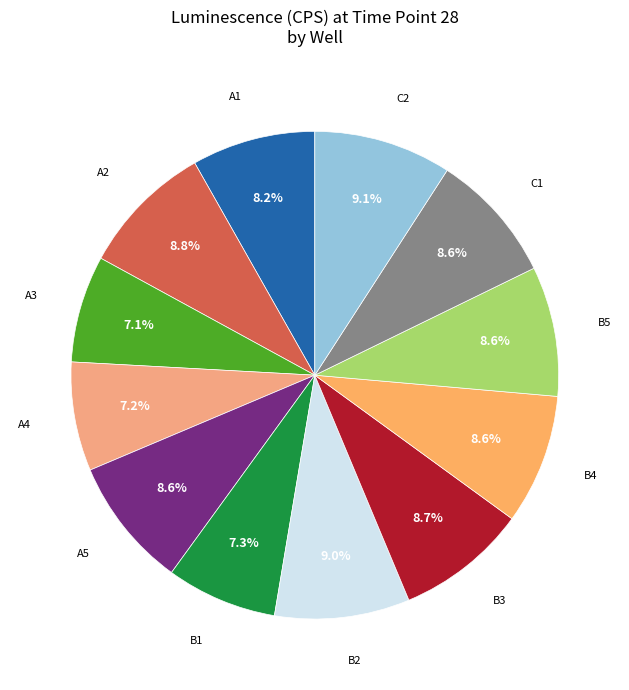

How many slices are in this pie chart?

12